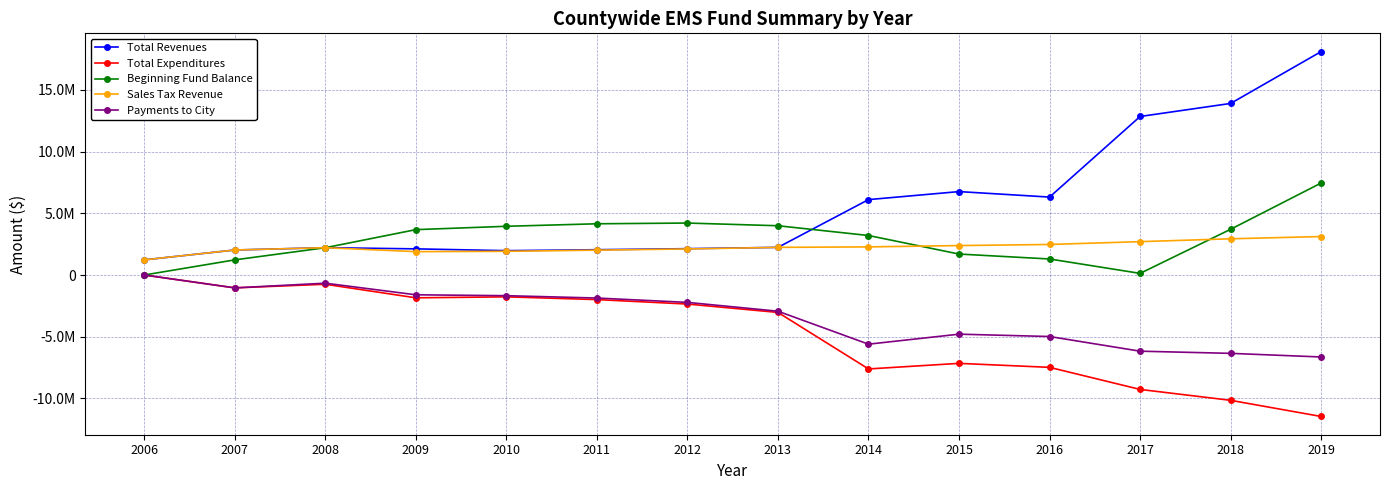

What is the difference between the maximum and minimum values in the Payments to City series?

6640099.0